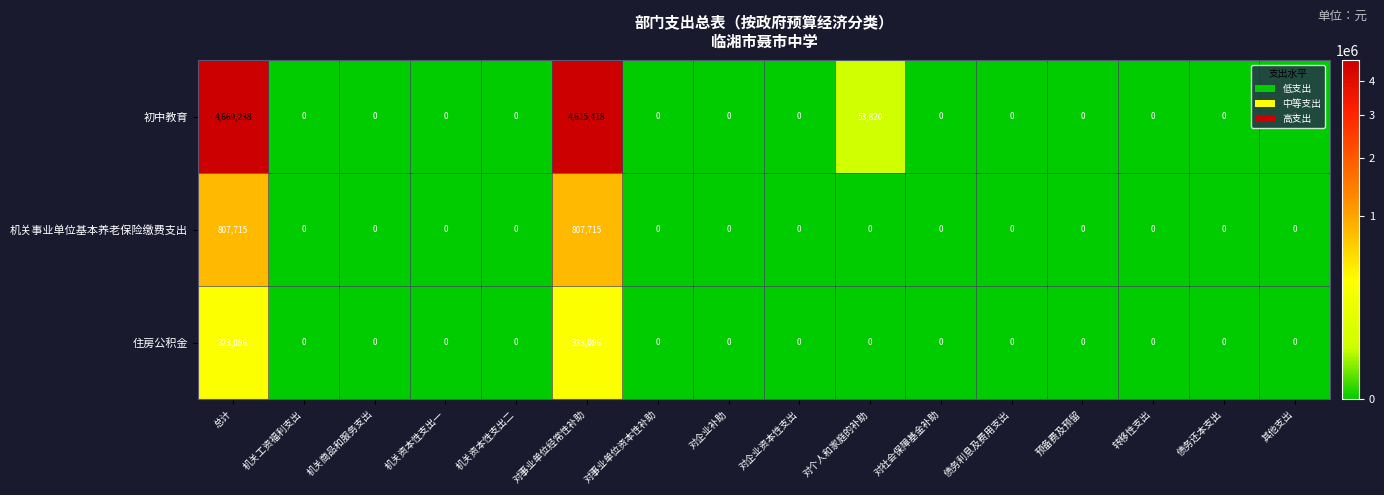

The 初中教育 series shows 7231319 at 对事业单位经常性补助. True or false?

False